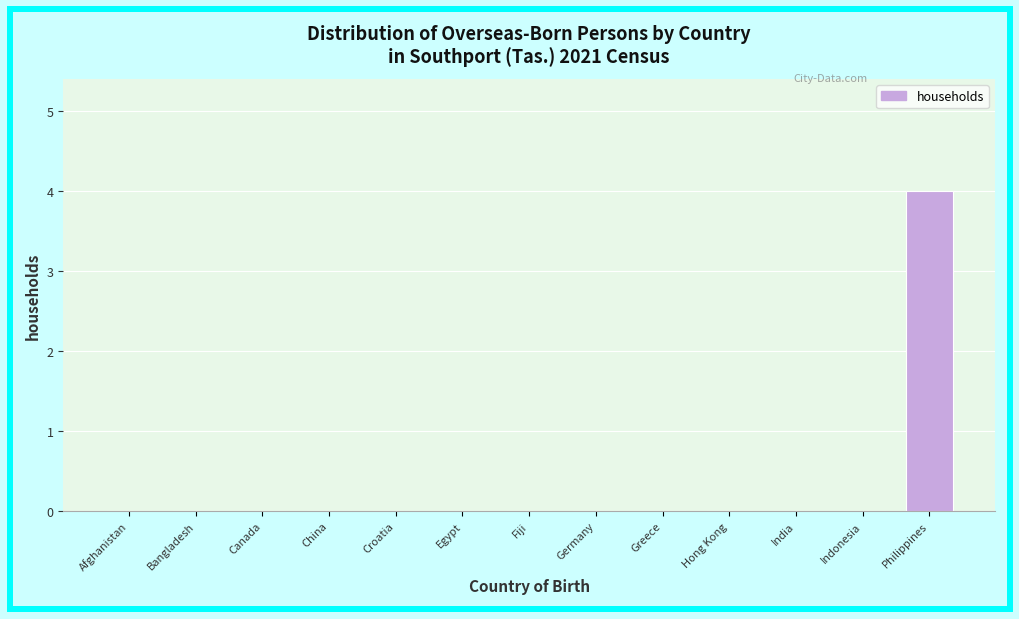

Reading left to right, what are all the values shown in this chart?

Afghanistan=0	Bangladesh=0	Canada=0	China=0	Croatia=0	Egypt=0	Fiji=0	Germany=0	Greece=0	Hong Kong=0	India=0	Indonesia=0	Philippines=4